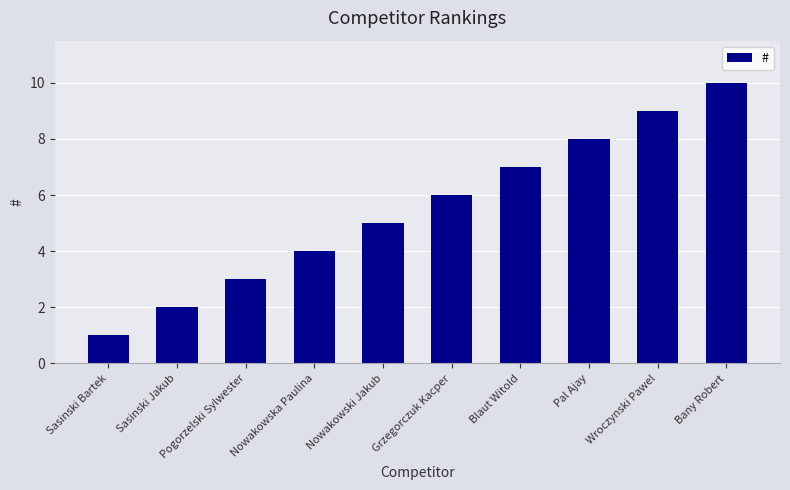

List the labels in order of value, smallest first.

Sasinski Bartek, Sasinski Jakub, Pogorzelski Sylwester, Nowakowska Paulina, Nowakowski Jakub, Grzegorczuk Kacper, Blaut Witold, Pal Ajay, Wroczynski Pawel, Bany Robert